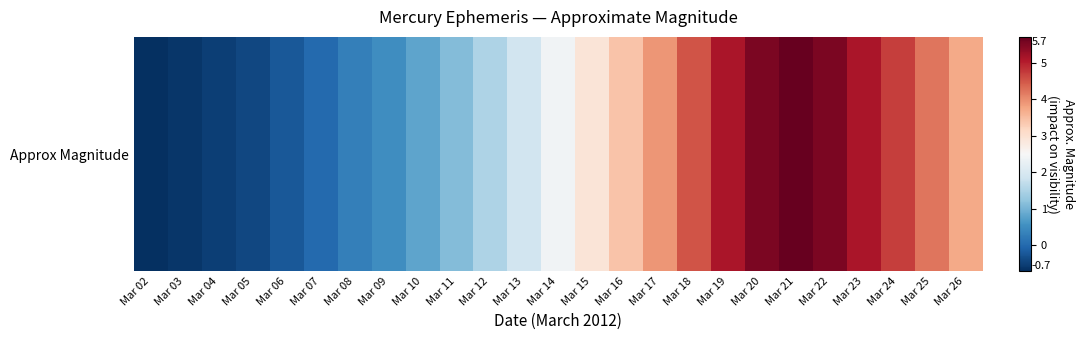

What is the difference between the maximum and minimum values?

6.4